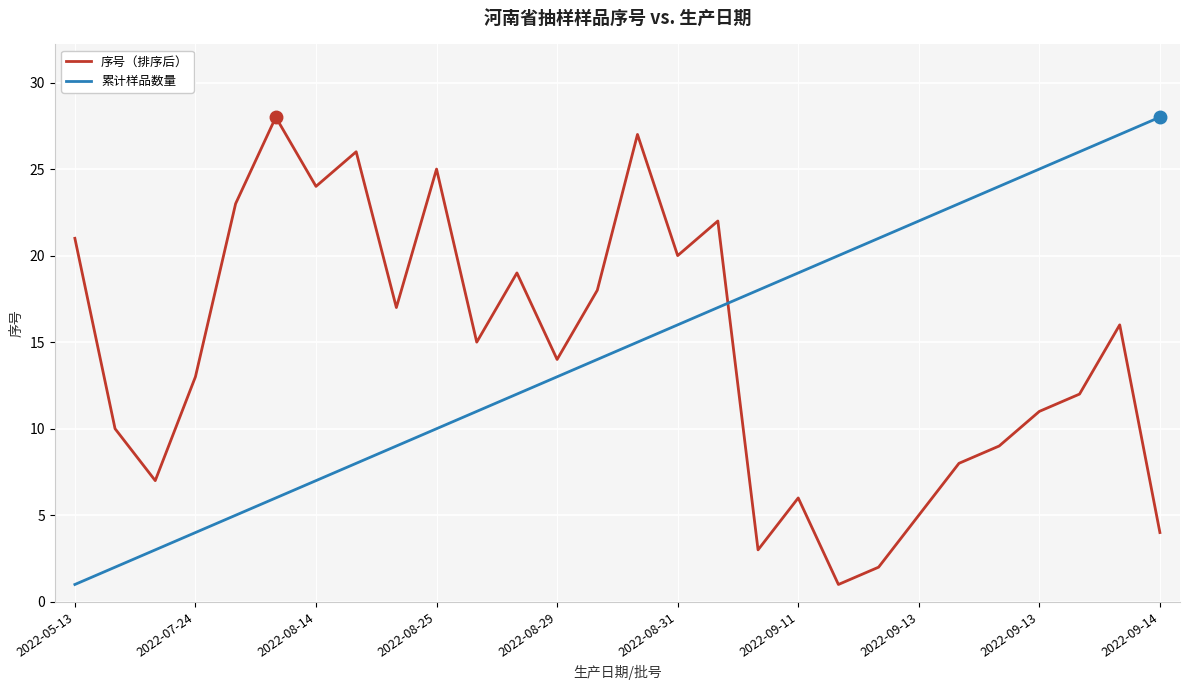

Is this an area chart (filled region under the line)?

No